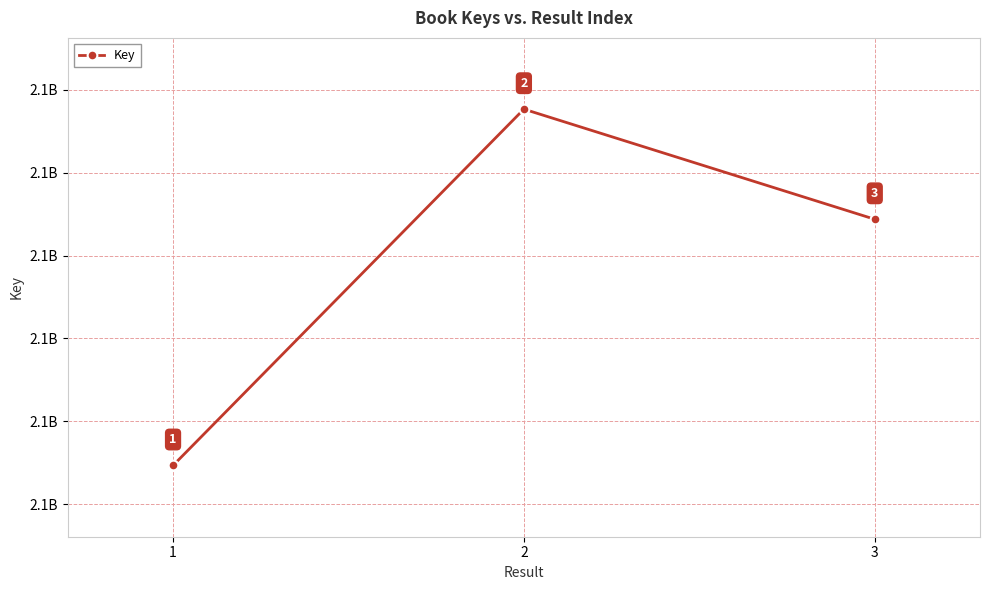

Does the chart have visible grid lines?

Yes